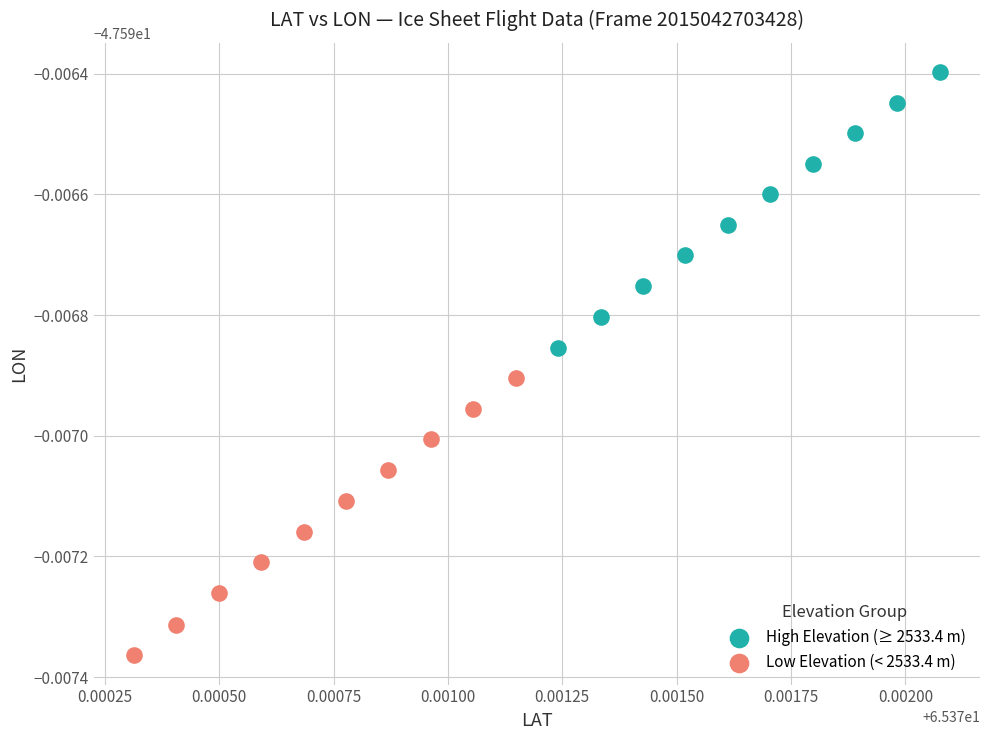

Which series has the widest spread of Y values?

Low Elevation (< 2533.4 m)